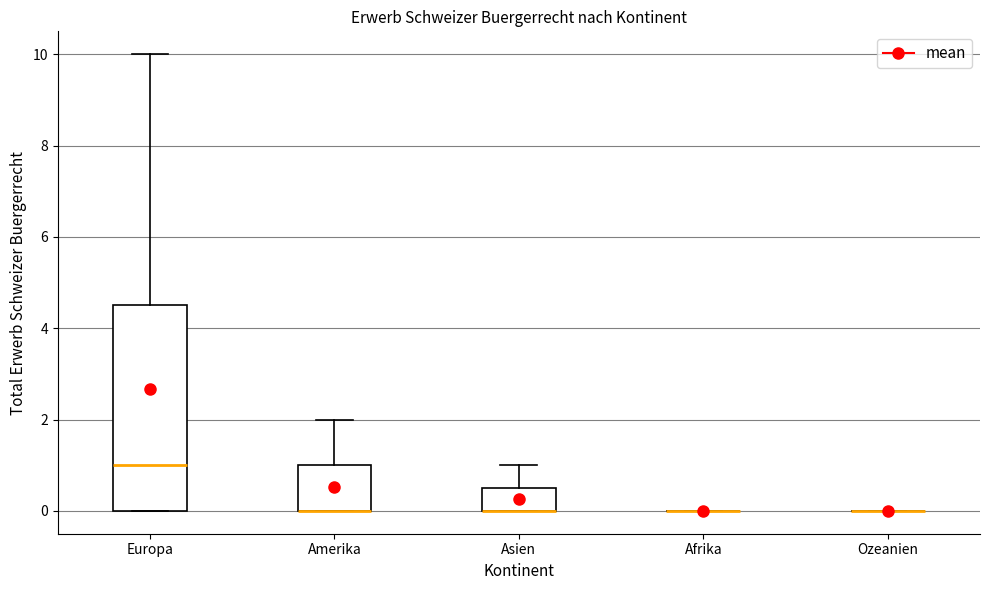

Reading left to right, read every box against the y-axis: the position of its median line, the range the box covers, and the ends of its whiskers. The values are not printed on the chart, so give them approximately, as read against the axis.

Europa: median 1.0, box 0.0 to 4.6, whiskers 0.0 to 10.0
Amerika: median 0.0 (drawn on the box's lower edge), box 0.0 to 1.0, whiskers 0.0 to 2.0
Asien: median 0.0 (drawn on the box's lower edge), box 0.0 to 0.6, whiskers 0.0 to 1.0
Afrika: box collapsed to a line at 0.0, whiskers 0.0 to 0.0
Ozeanien: box collapsed to a line at 0.0, whiskers 0.0 to 0.0